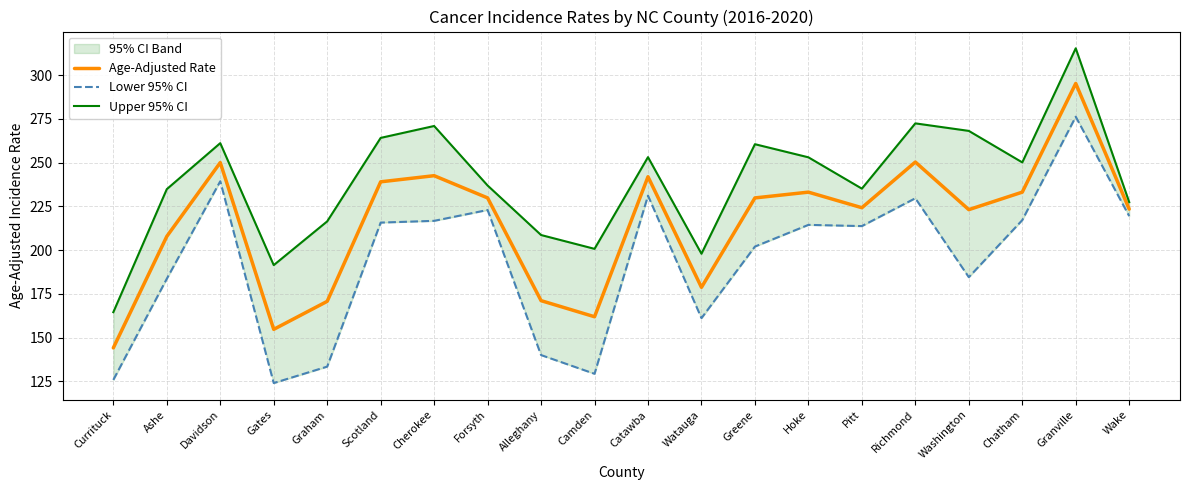

At which category does the chart reach its peak across all series?

Granville